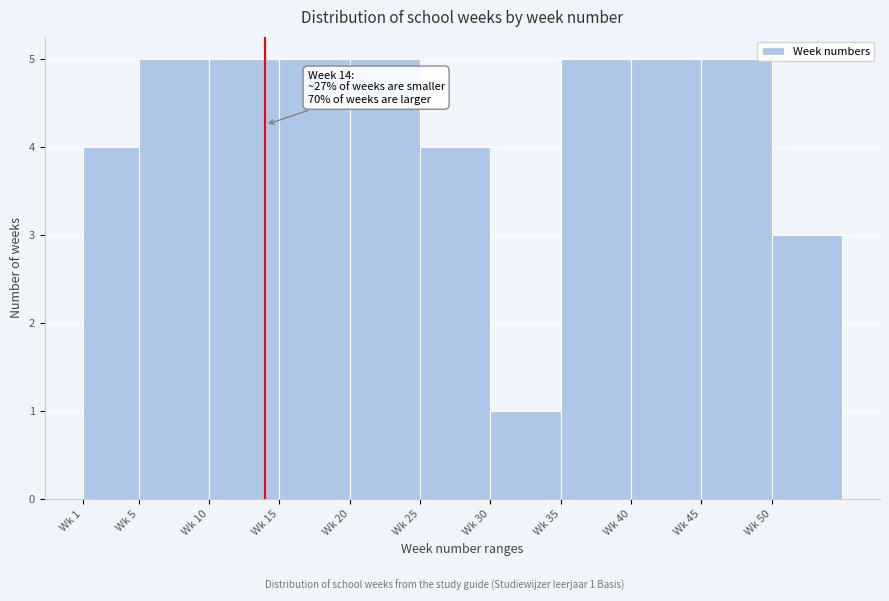

Reading left to right, what are all the values shown in this chart?

Wk 1=4	Wk 5=5	Wk 10=5	Wk 15=5	Wk 20=5	Wk 25=4	Wk 30=1	Wk 35=5	Wk 40=5	Wk 45=5	Wk 50=3